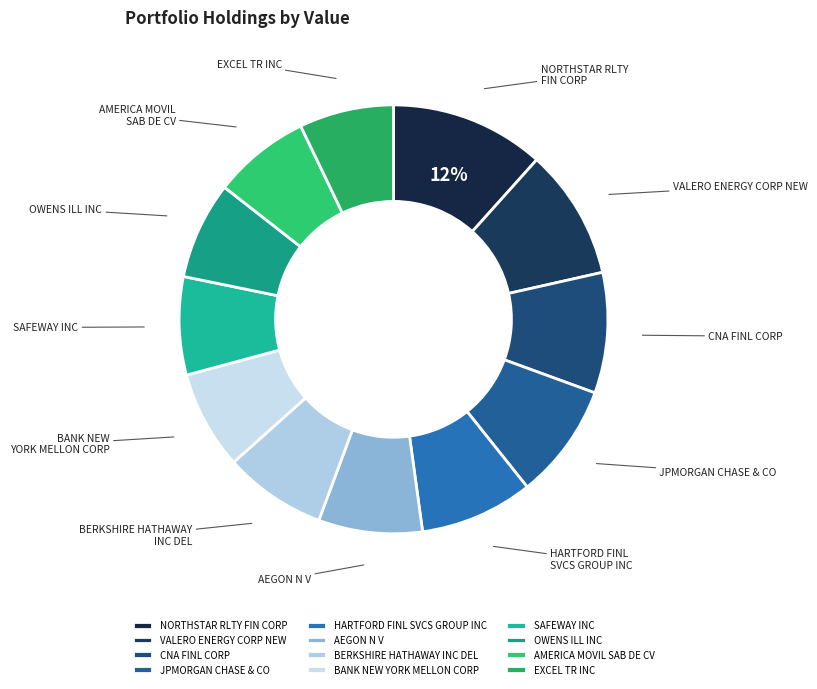

How many slices are in this pie chart?

12